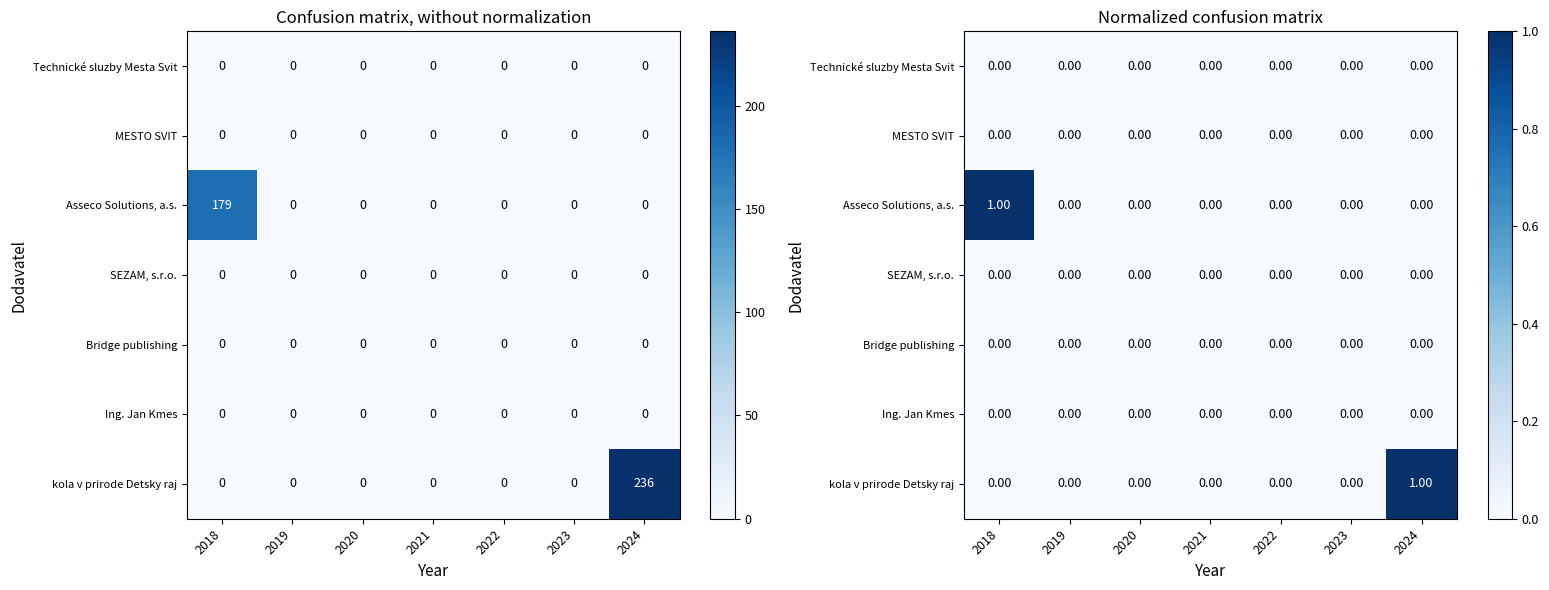

At which category does the chart reach its minimum across all series?

2018